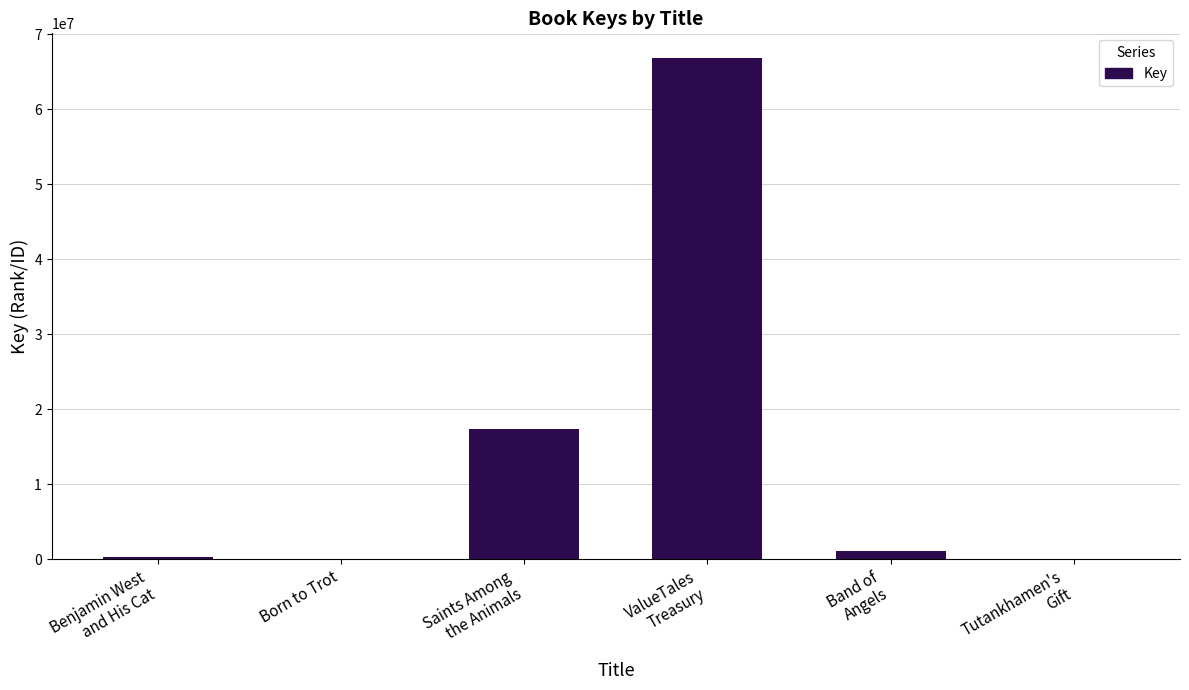

What is the greatest value displayed?

66774697